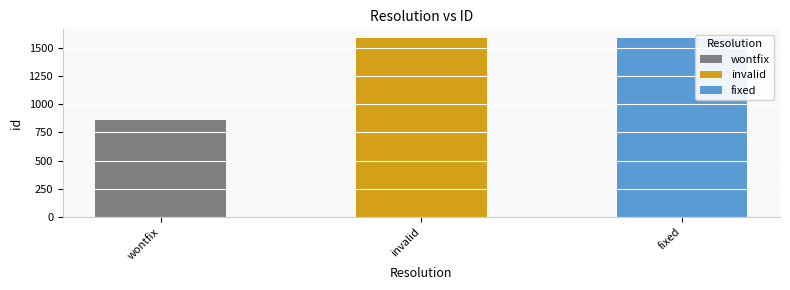

Reading right to left, extract all data points from this chart.

1582	1581	856